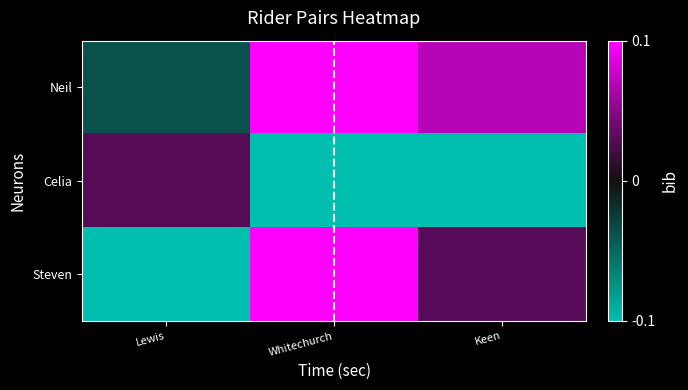

Reading right to left, extract all data points from this chart.

Neil: Keen=0.1	Whitechurch=0.1	Lewis=-0.0
Celia: Keen=-0.1	Whitechurch=-0.1	Lewis=0.0
Steven: Keen=0.0	Whitechurch=0.1	Lewis=-0.1